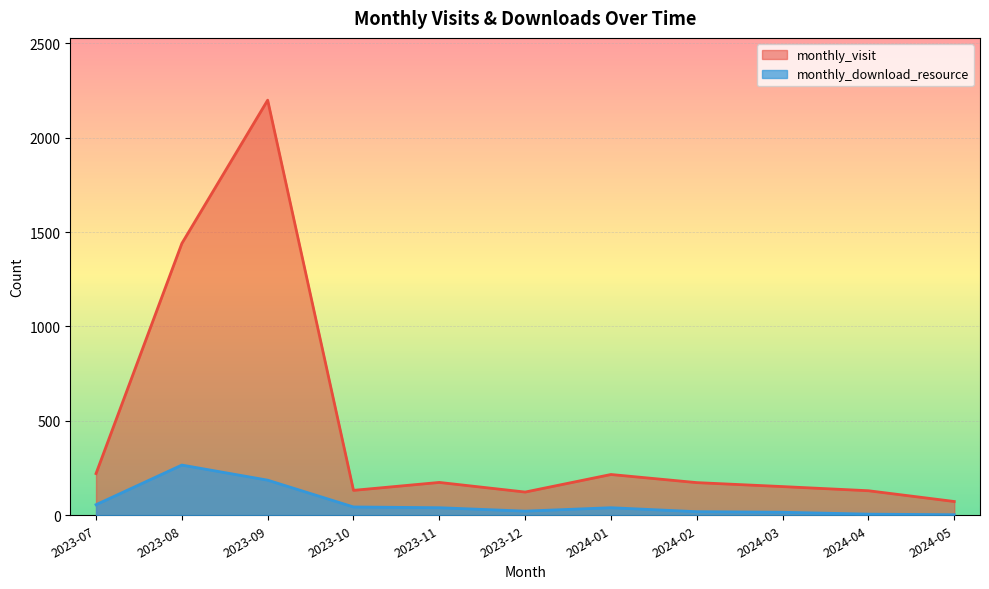

True or false: monthly_visit has a value of 123 at 2023-12.

True